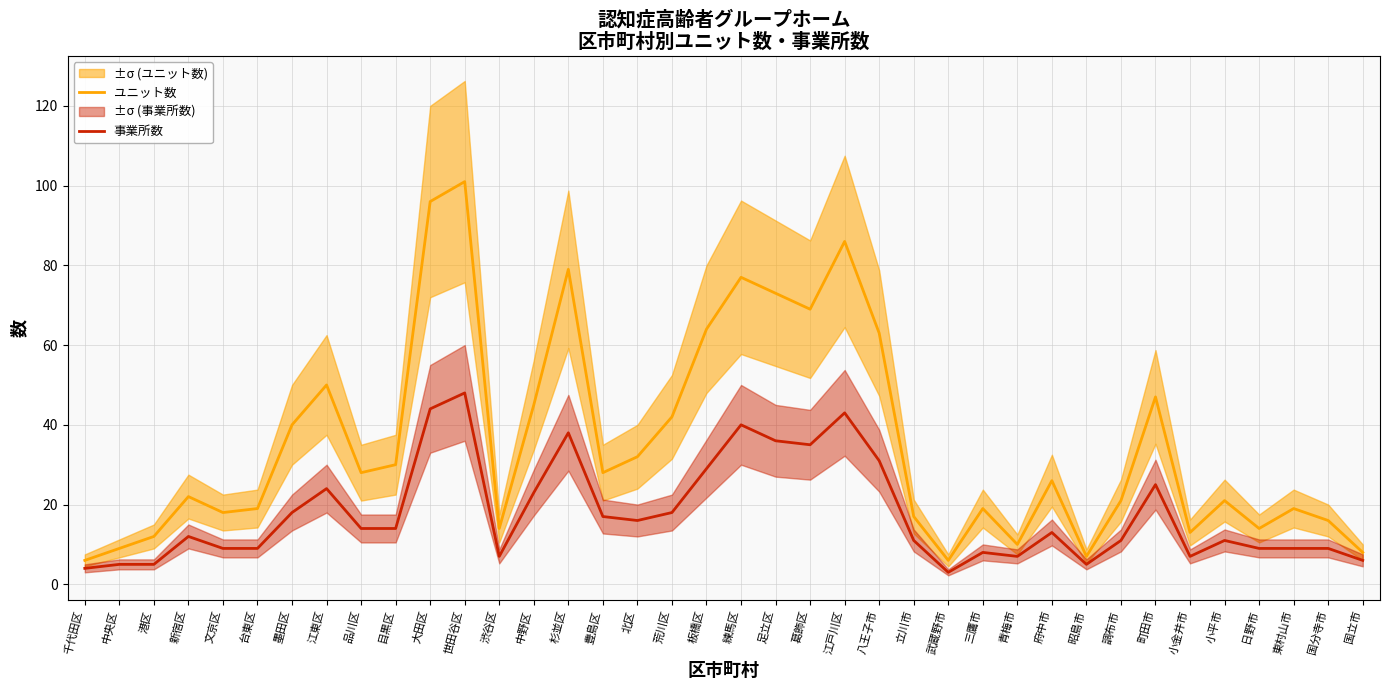

Reading right to left, what are all the values shown in this chart?

ユニット数: 8	16	19	14	21	13	47	21	7	26	10	19	6	17	63	86	69	73	77	64	42	32	28	79	45	14	101	96	30	28	50	40	19	18	22	12	9	6
事業所数: 6	9	9	9	11	7	25	11	5	13	7	8	3	11	31	43	35	36	40	29	18	16	17	38	23	7	48	44	14	14	24	18	9	9	12	5	5	4